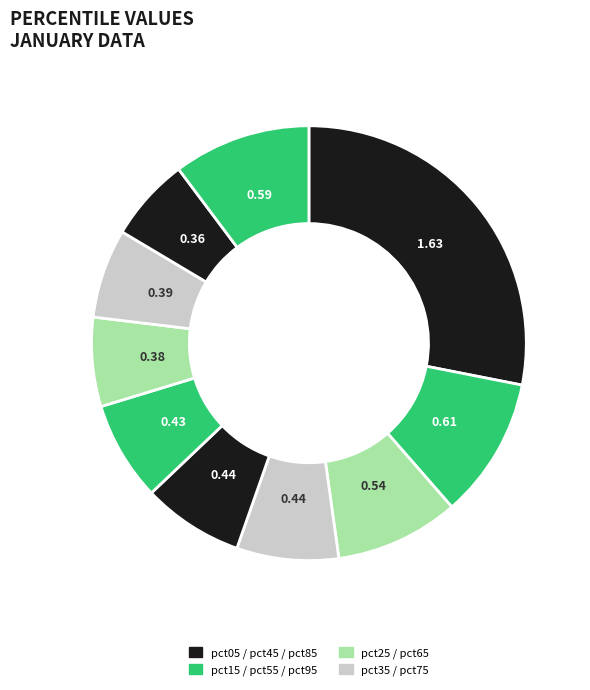

How many segments does this pie chart have?

10